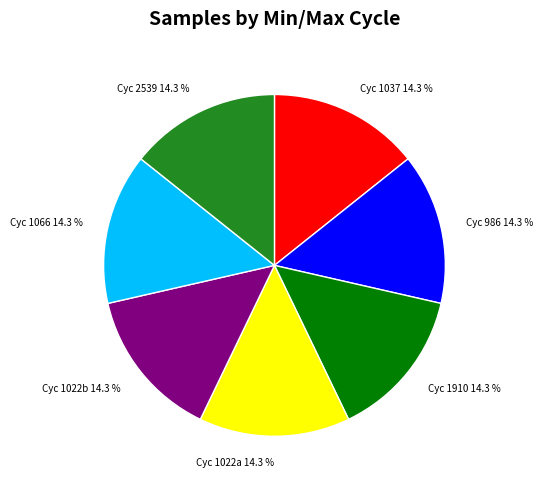

How much of the chart is everything except Cyc 2539 14.3 %?

85.7%